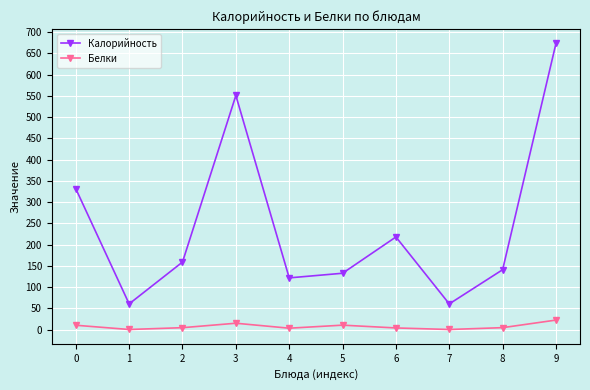

List the series in order of their peak value, lowest first.

Белки, Калорийность